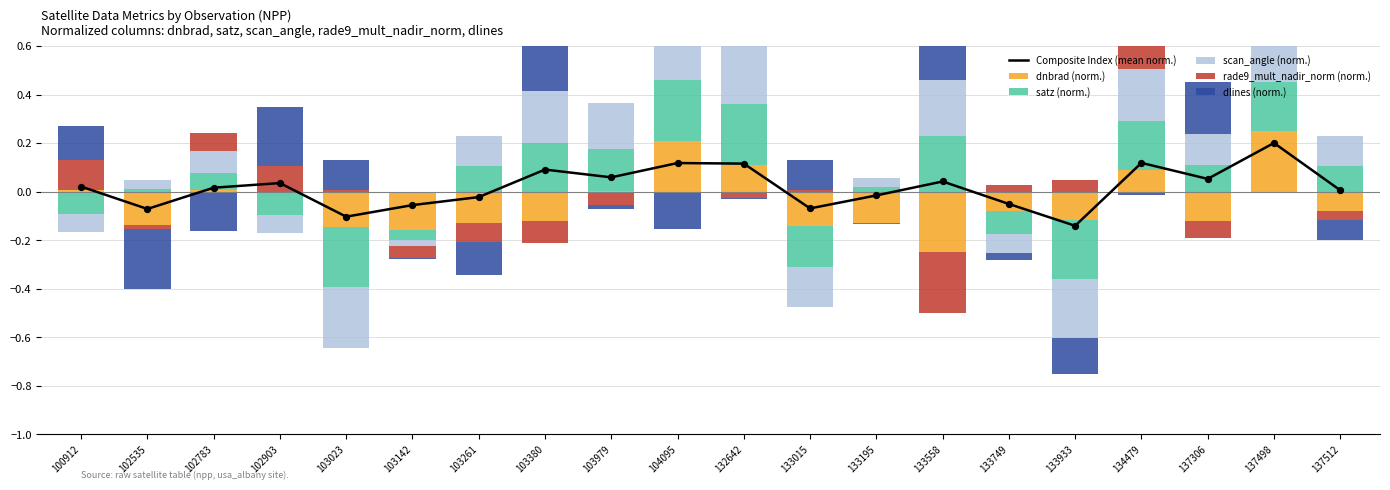

At how many categories does at least one series exceed 0?

19